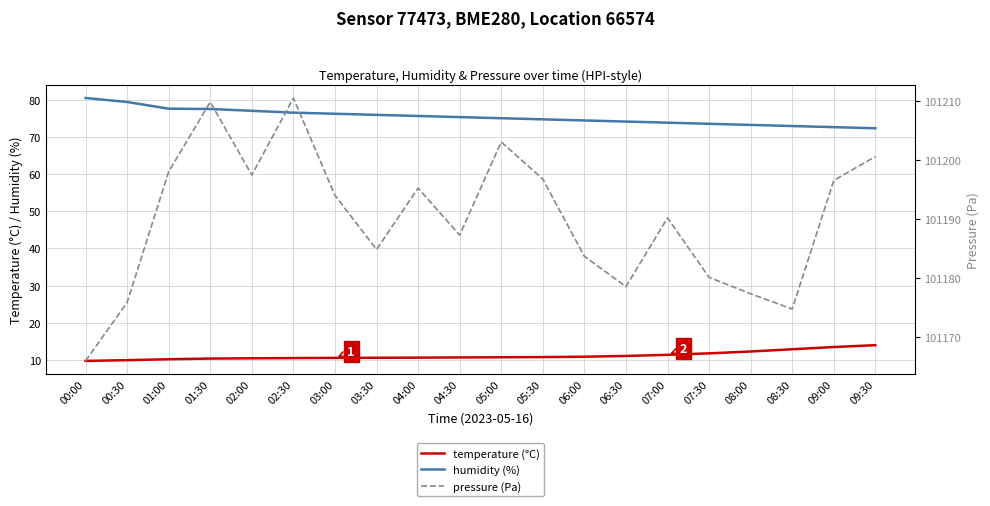

Reading left to right, list all the values displayed in this chart.

temperature: 9.8	10.0	10.2	10.4	10.5	10.5	10.6	10.6	10.7	10.7	10.8	10.8	10.9	11.1	11.4	11.8	12.3	12.9	13.5	14.0
humidity: 80.4	79.4	77.6	77.5	77.0	76.5	76.2	75.9	75.6	75.3	75.0	74.7	74.4	74.1	73.8	73.5	73.2	72.9	72.6	72.3
pressure: 101166.0	101175.9	101198.0	101209.8	101197.5	101210.5	101194.0	101184.9	101195.2	101187.3	101203.1	101196.8	101183.7	101178.6	101190.2	101180.2	101177.4	101174.8	101196.6	101200.6